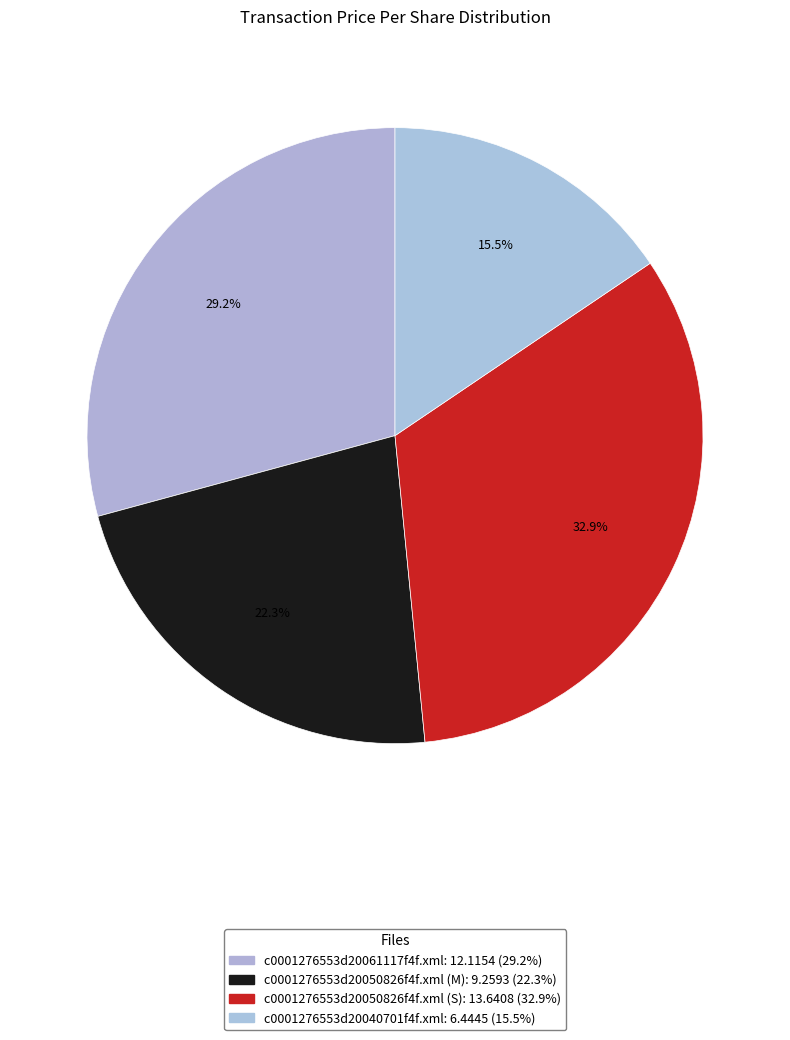

Which slice is the largest?

c0001276553d20050826f4f.xml (S)